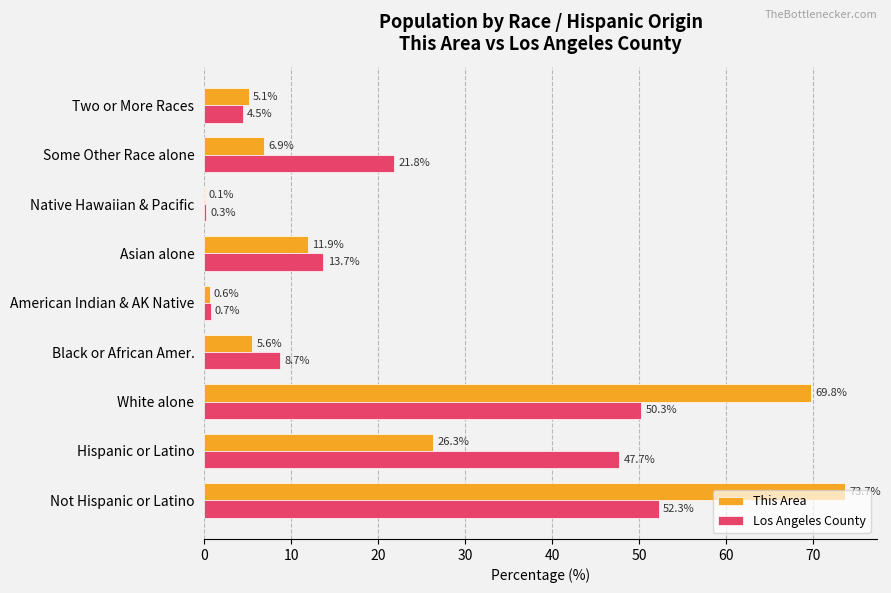

True or false: Los Angeles County has a value of 47.7 at Hispanic or Latino.

True